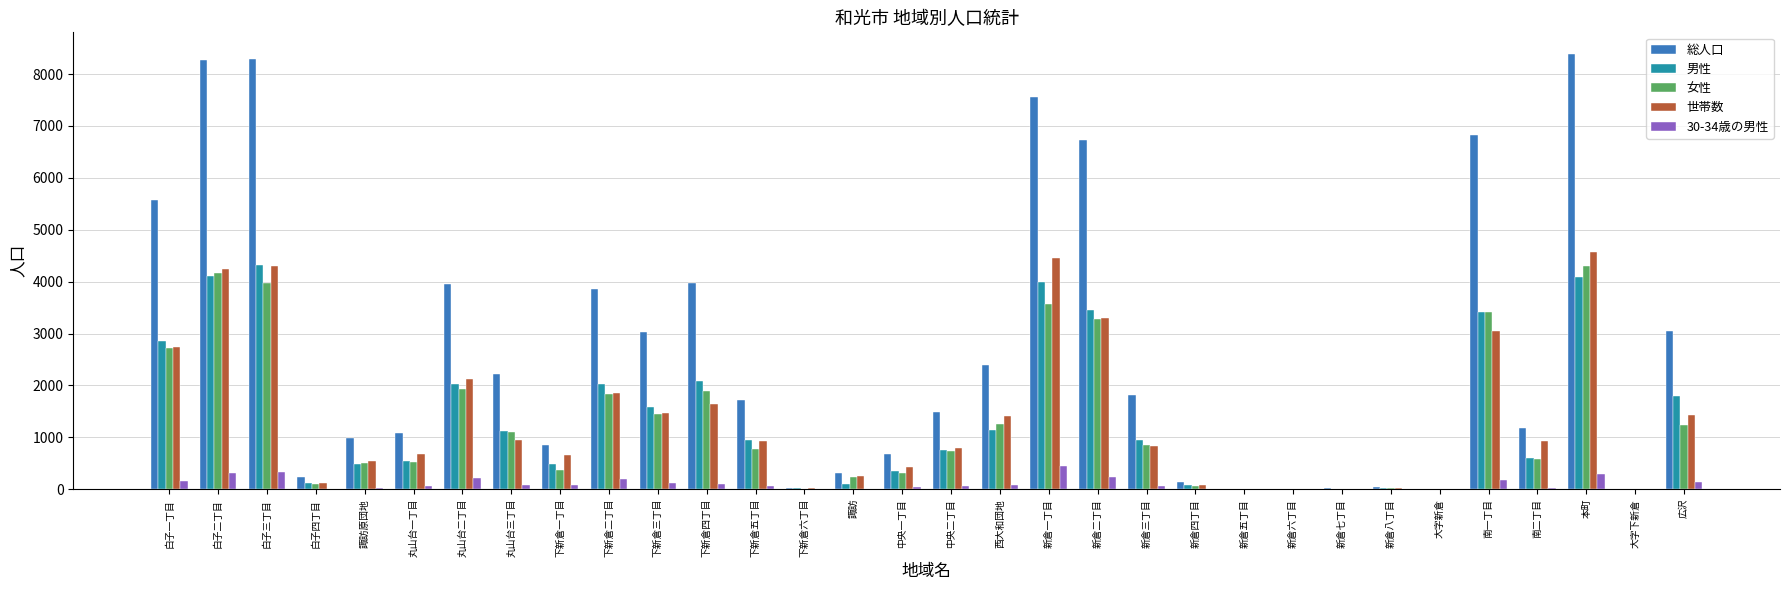

What is the maximum value for 女性?

4296